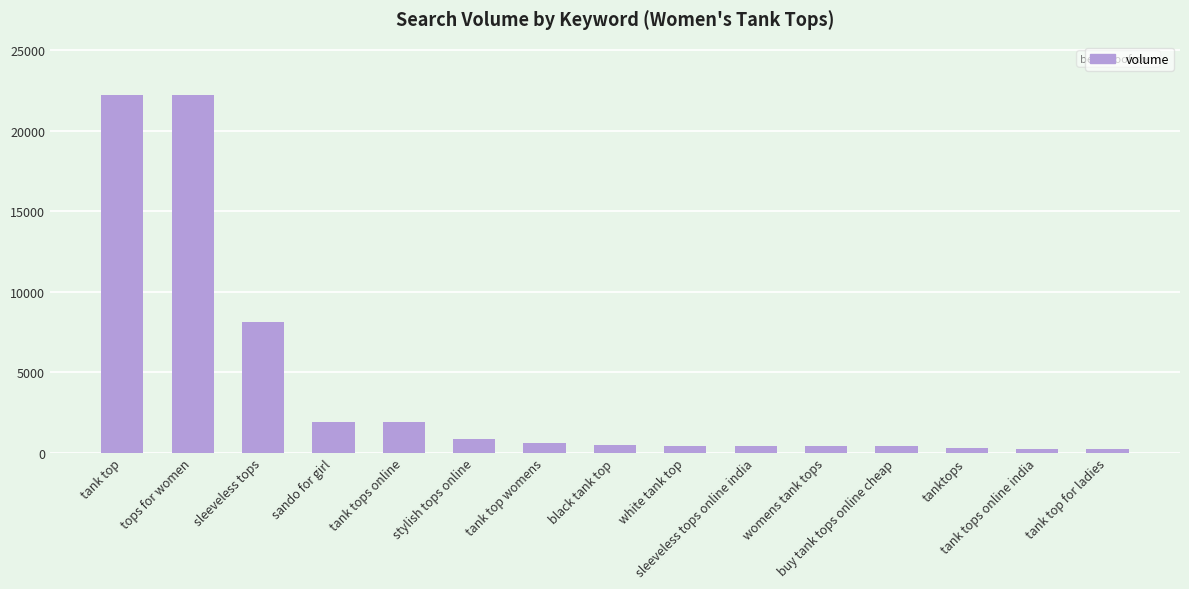

What value does the data have at womens tank tops?

390